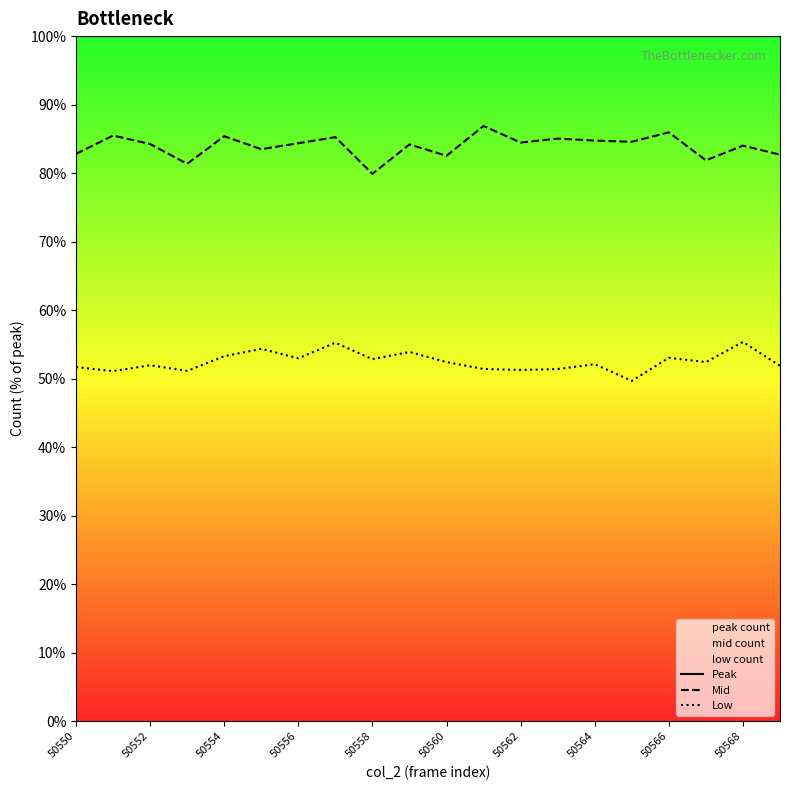

True or false: Peak has more than 0 points higher than both neighbors.

False